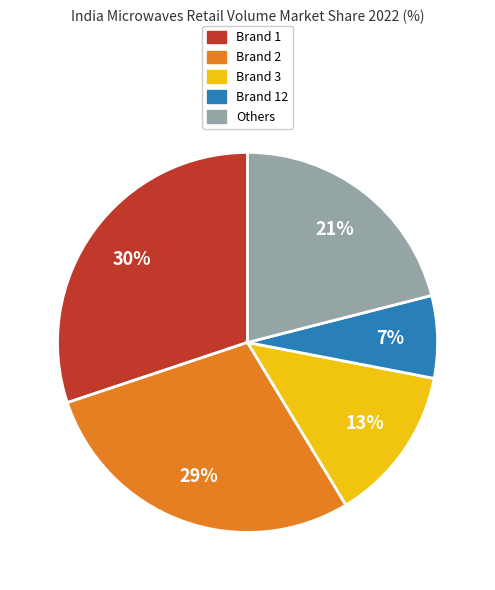

Is there any slice that represents more than half of the pie?

No